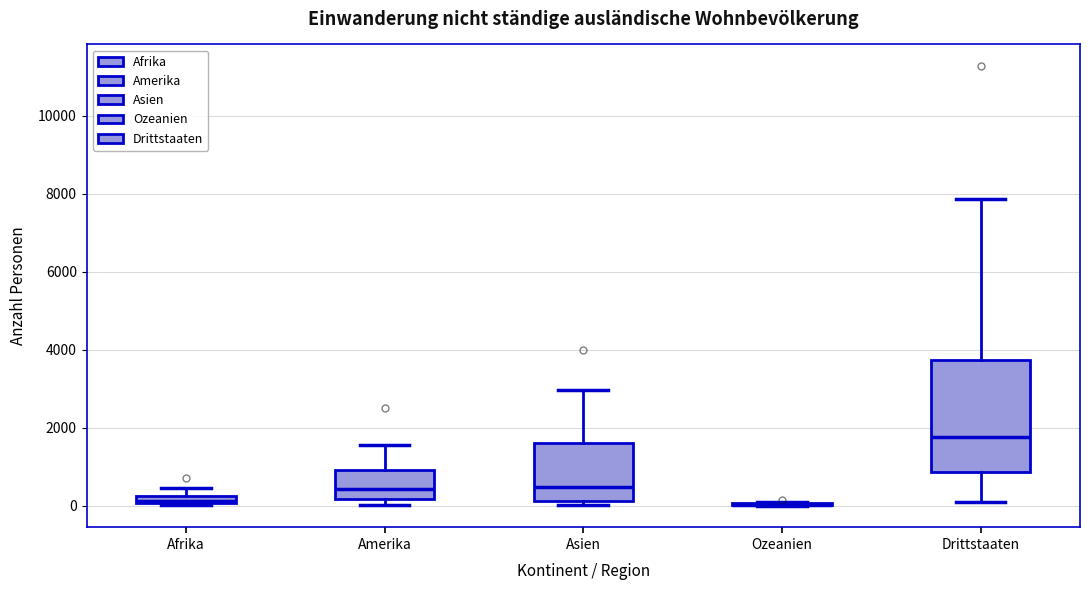

Which box is the tallest, from its lower edge to its upper edge?

Drittstaaten